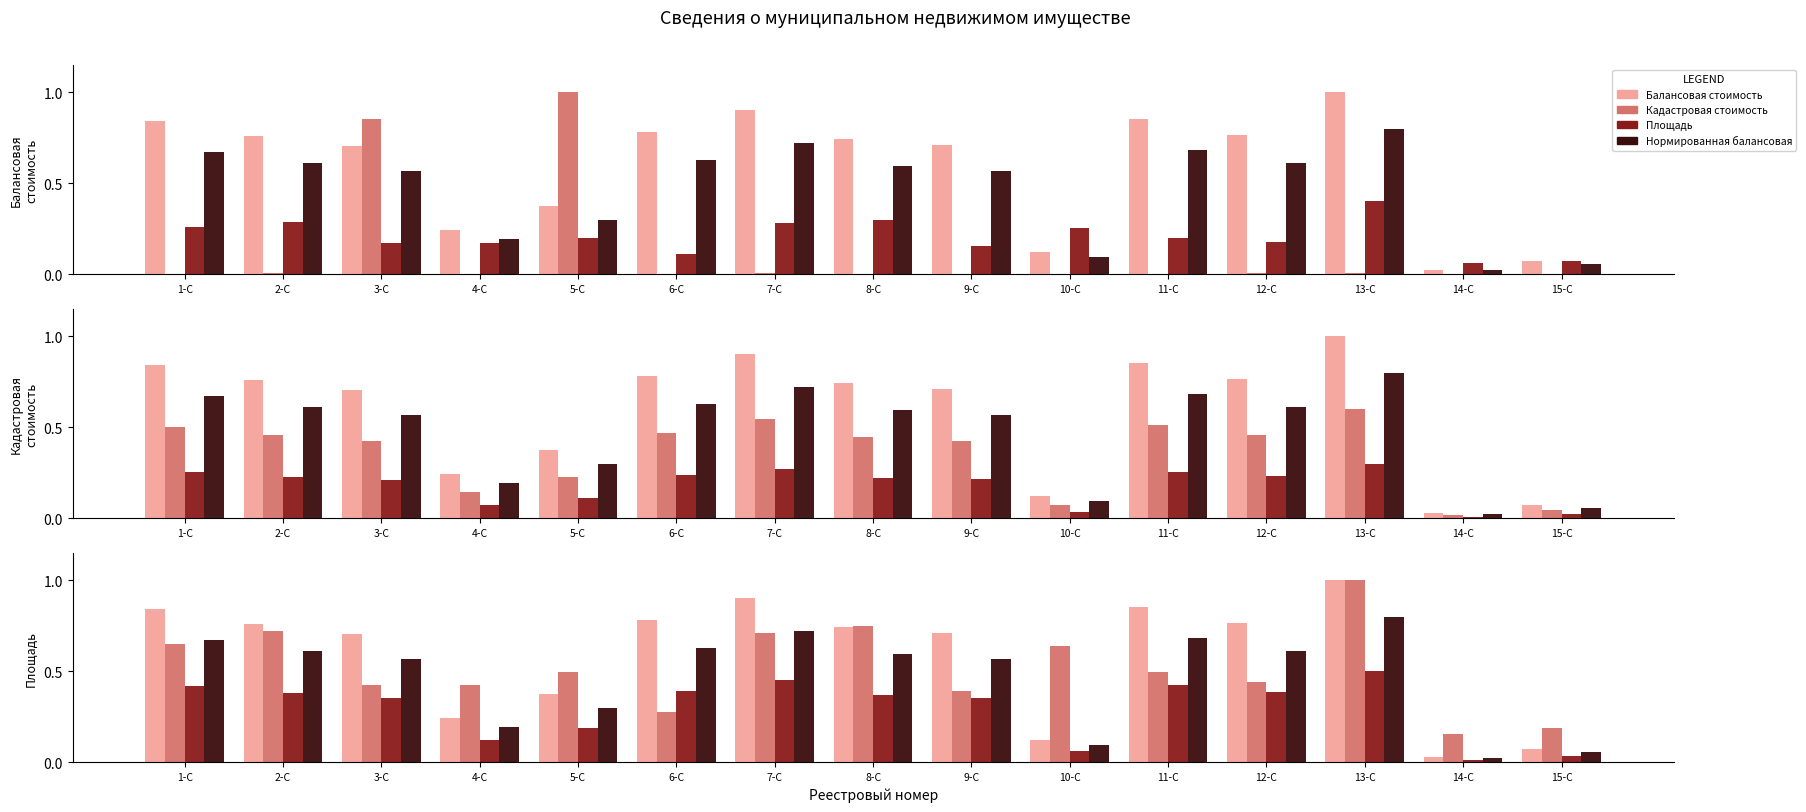

Reading left to right, list all the values displayed in this chart.

Балансовая стоимость: 0.8	0.8	0.7	0.2	0.4	0.8	0.9	0.7	0.7	0.1	0.9	0.8	1.0	0.0	0.1
Кадастровая стоимость: 0.0	0.0	0.9	0.0	1.0	0.0	0.0	0.0	0.0	0.0	0.0	0.0	0.0	0.0	0.0
Площадь: 0.3	0.3	0.2	0.2	0.2	0.1	0.3	0.3	0.2	0.3	0.2	0.2	0.4	0.1	0.1
Нормированная балансовая: 0.7	0.6	0.6	0.2	0.3	0.6	0.7	0.6	0.6	0.1	0.7	0.6	0.8	0.0	0.1